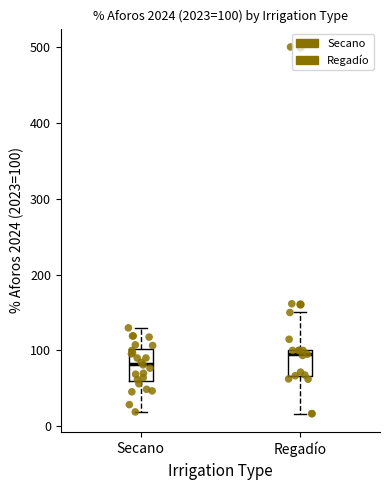

Which box has the highest median line?

Regadío